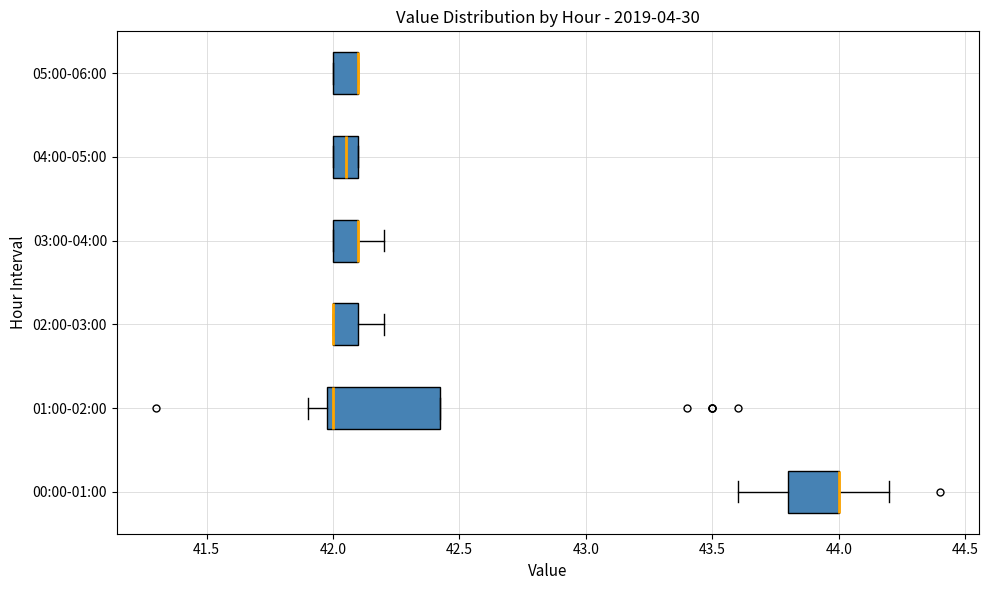

Which box is the widest, from its left edge to its right edge?

01:00-02:00